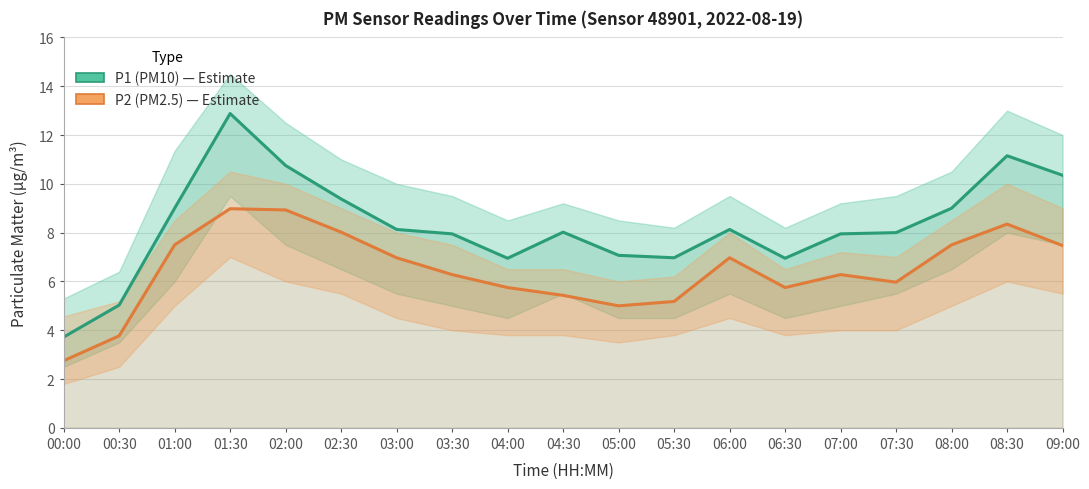

At which category is the sum across all series the highest?

01:30